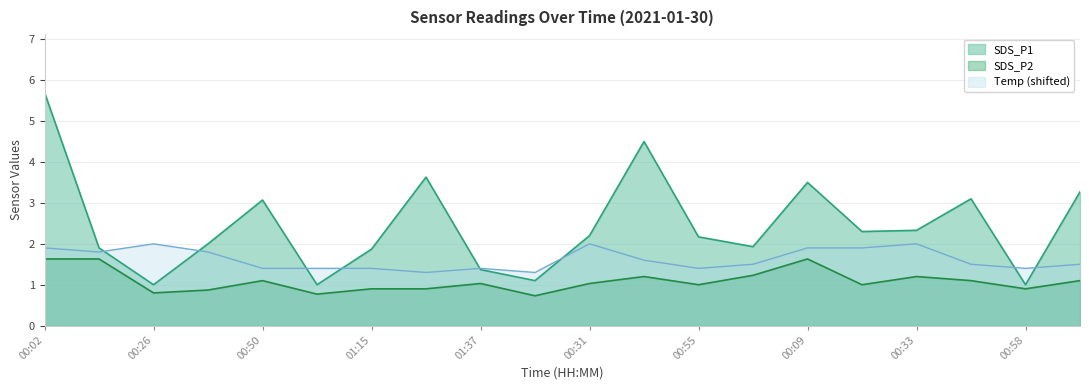

Where is the first local minimum for SDS_P2?

00:26